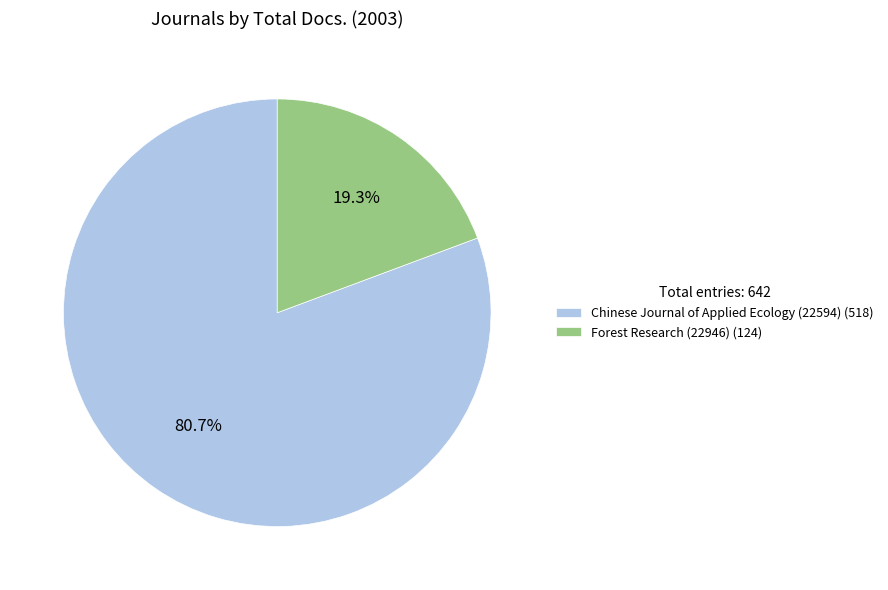

Is it true that Forest Research (22946) is 25% of the pie?

False